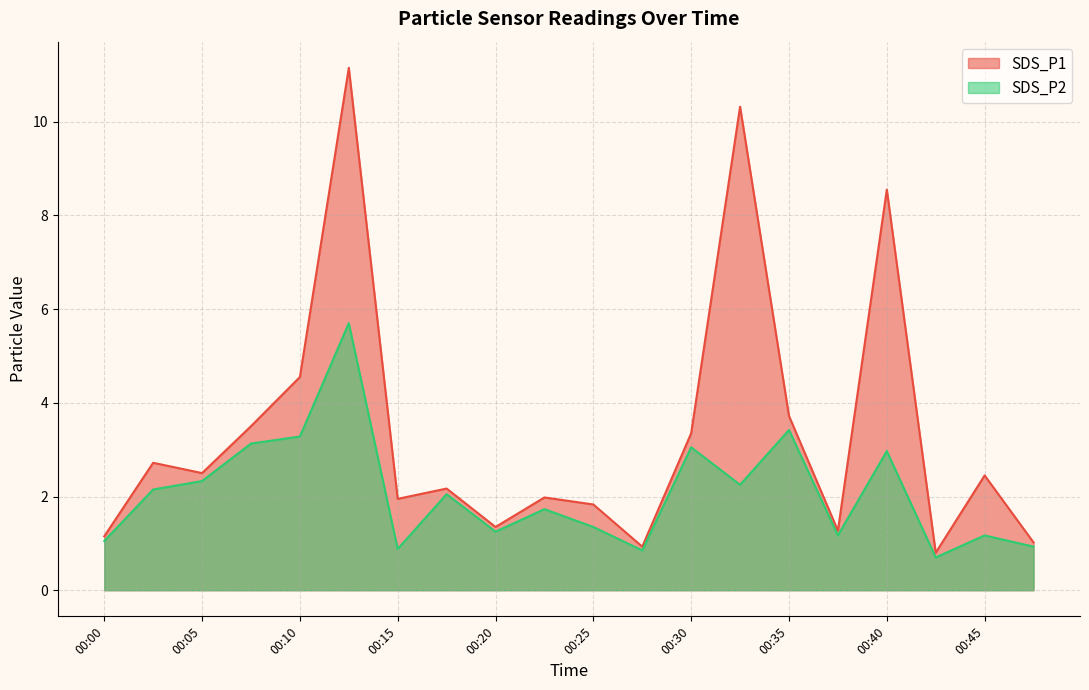

How many values in the SDS_P1 series are below 2?

9